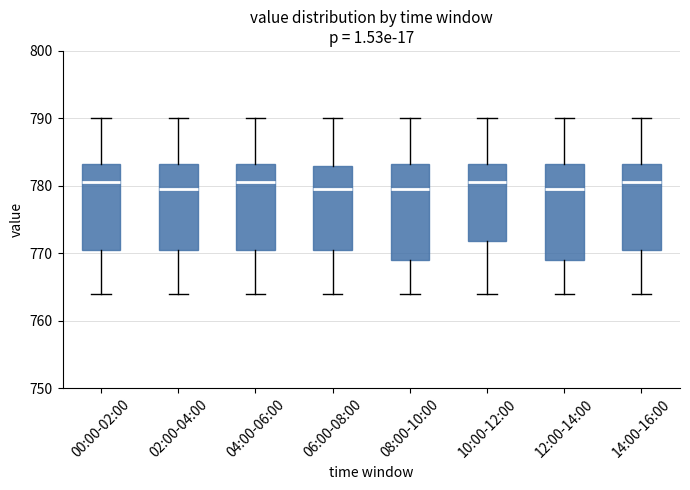

Where does the lower whisker of the box for 14:00-16:00 end on the y-axis? The values are not printed on the chart, so give them approximately, as read against the axis.

764